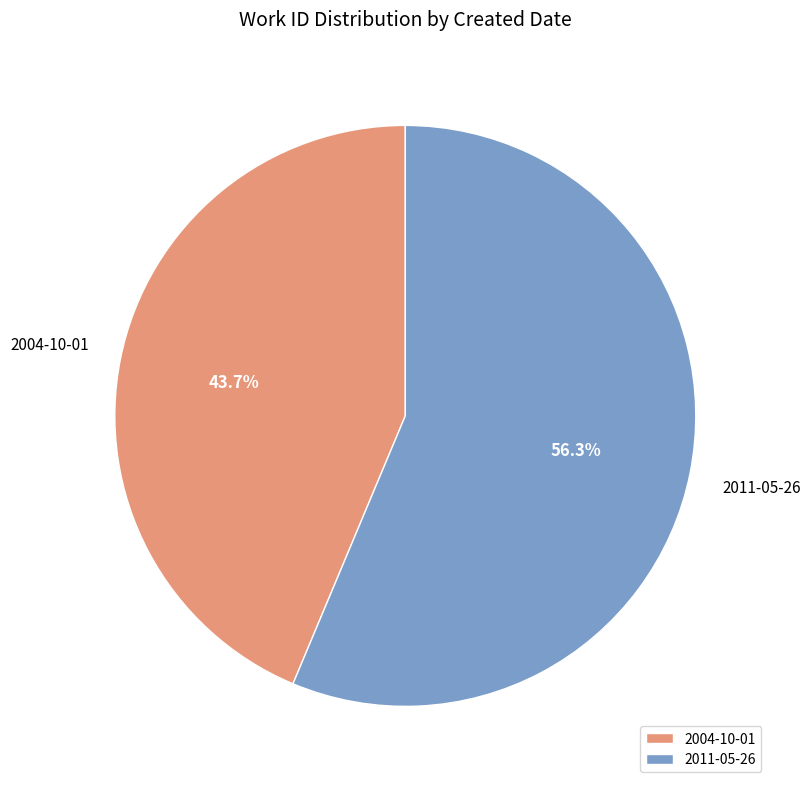

Does any single category account for the majority?

Yes